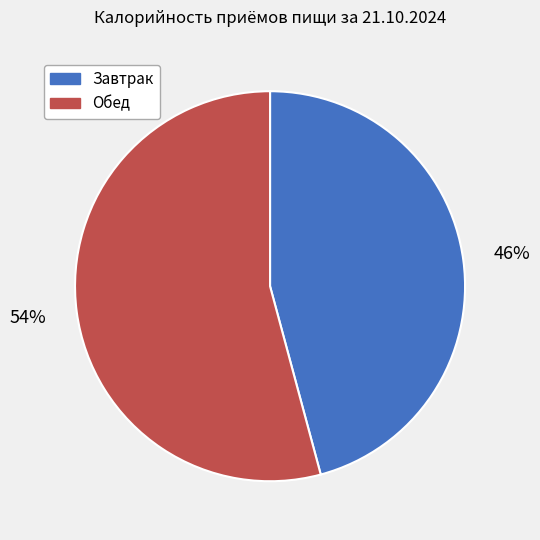

The Обед slice represents 54% of the pie. True or false?

True